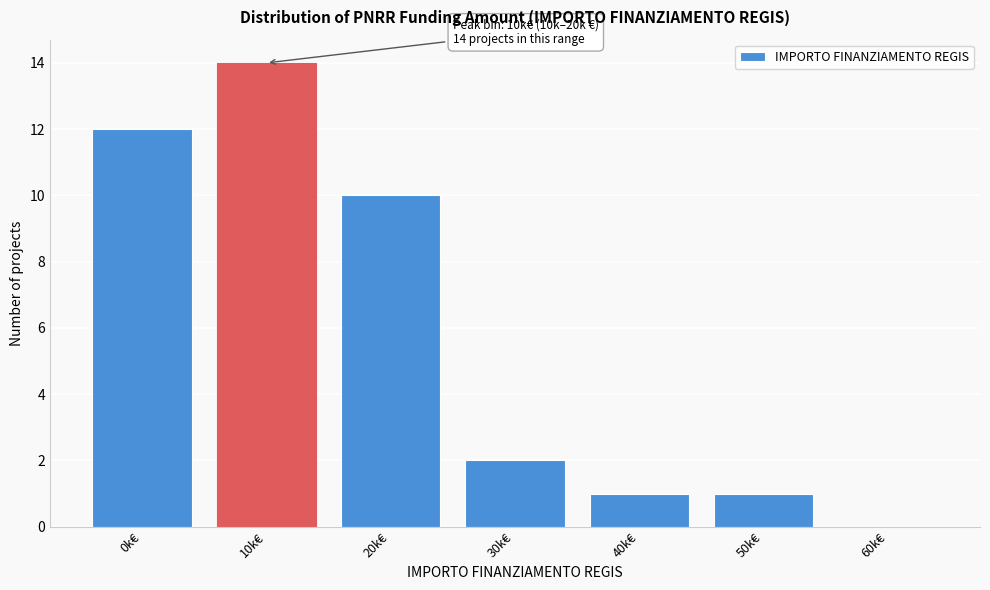

Reading right to left, transcribe all the data shown in this chart.

60k€=0	50k€=1	40k€=1	30k€=2	20k€=10	10k€=14	0k€=12